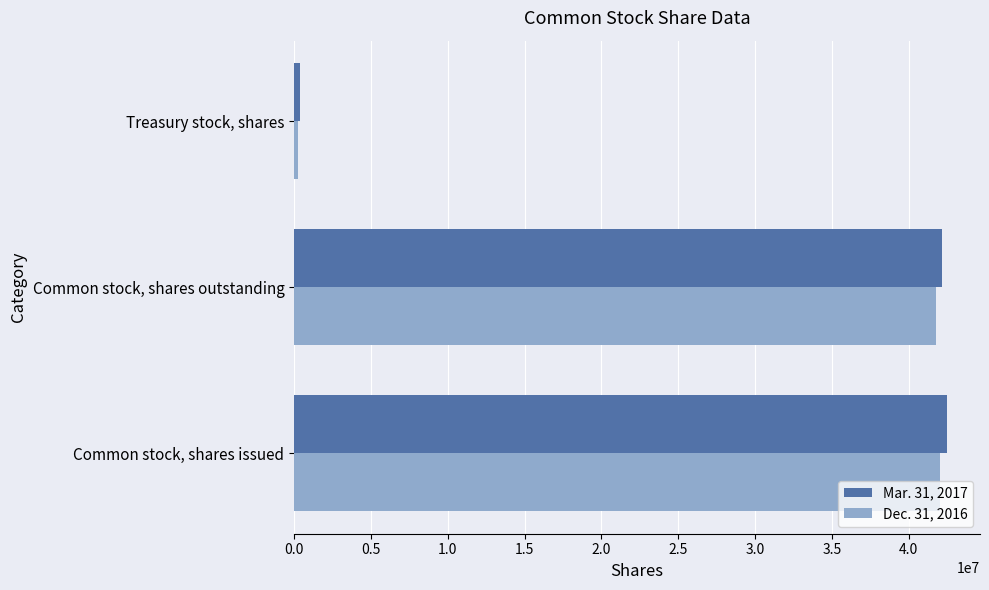

Which label corresponds to the smallest value in the chart?

Treasury stock, shares